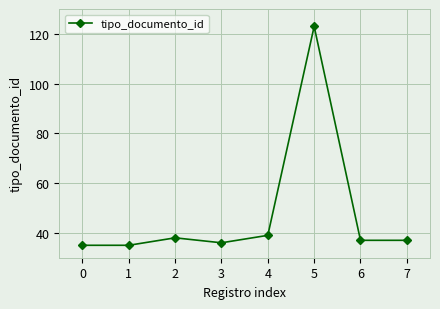

Approximately how many times larger is the value at 6 compared to 3?

1.0